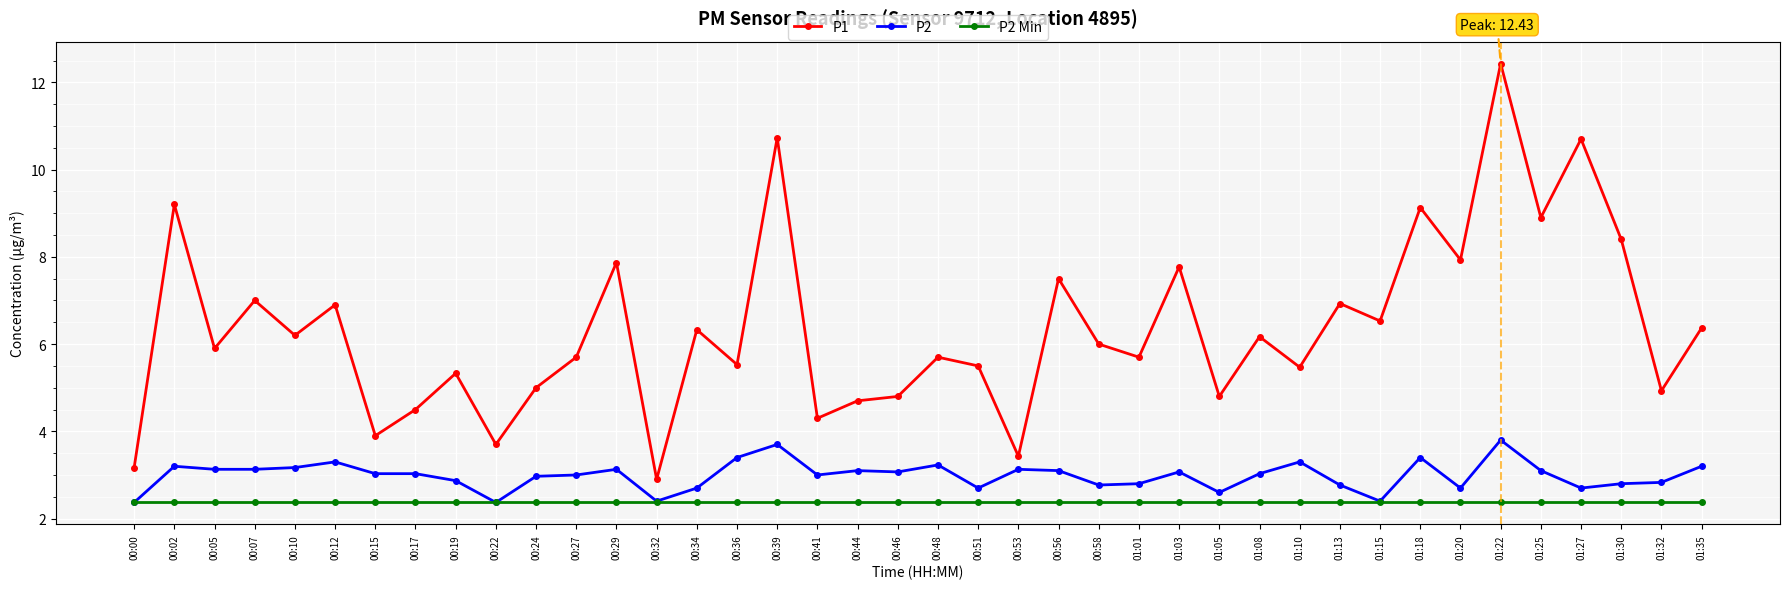

What is the difference between the maximum and minimum values in the P1 series?

9.5